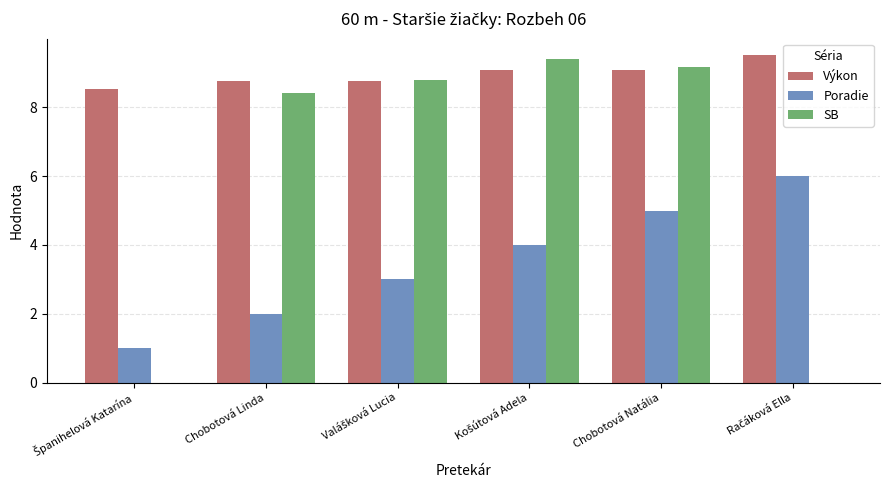

The value of Výkon at Chobotová Linda is 3.5. True or false?

False